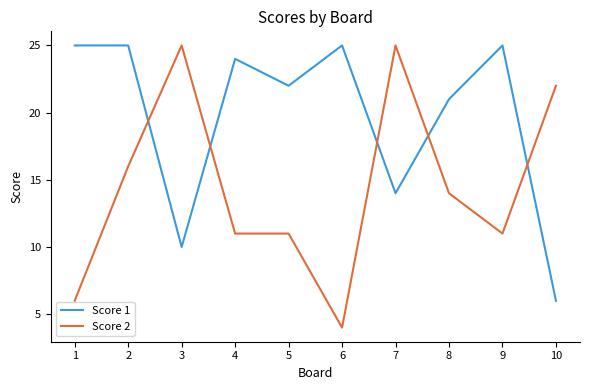

What is the greatest value displayed?

25